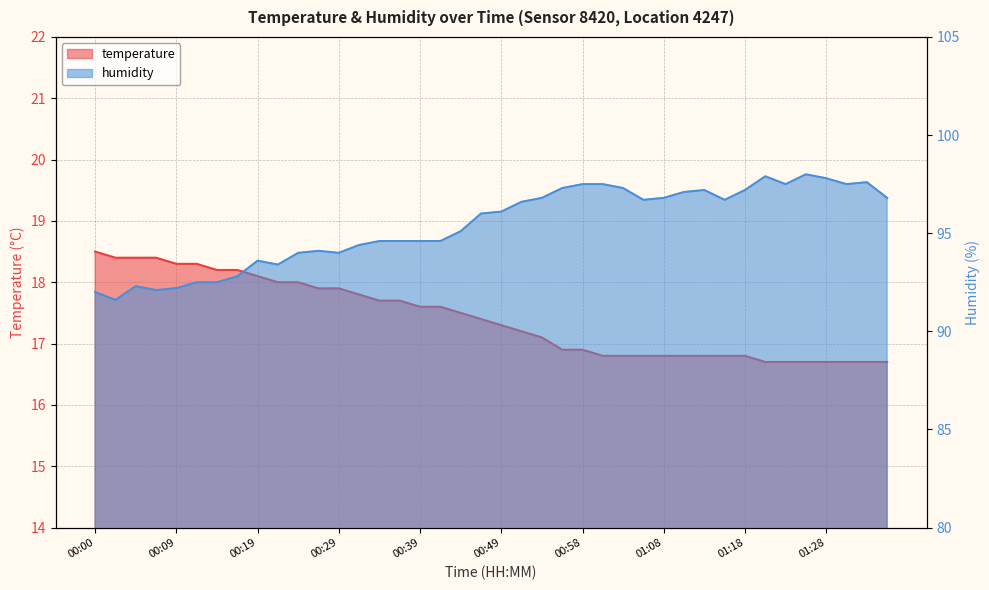

What is the value of the humidity point at the 27th from the left?

97.3